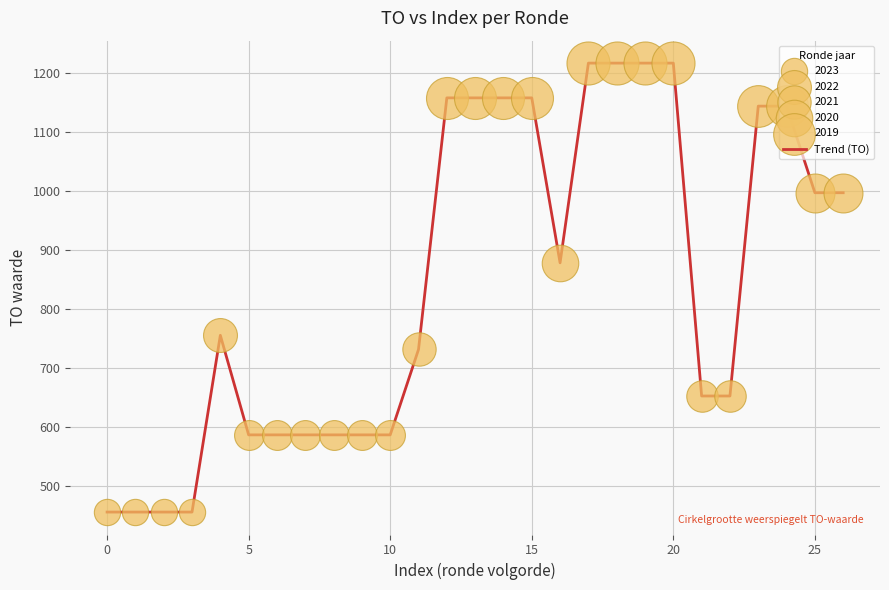

What is the difference between the maximum and minimum values?

762